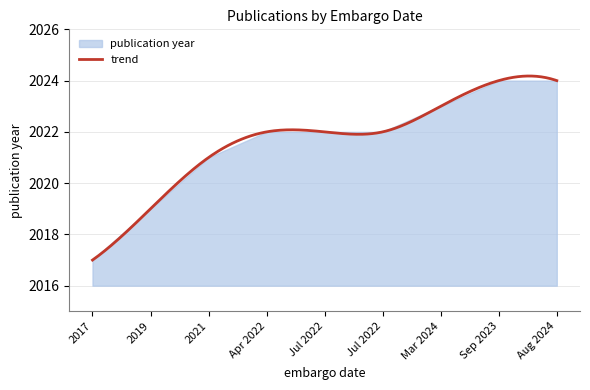

What is the lowest value of the trend series?

2017.0